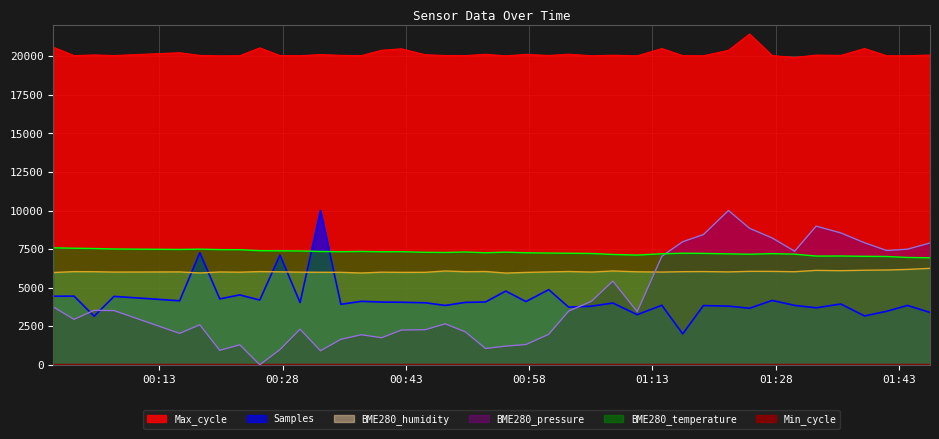

Where does the BME280_humidity series first go above 6025?

2022/06/04 00:02:38